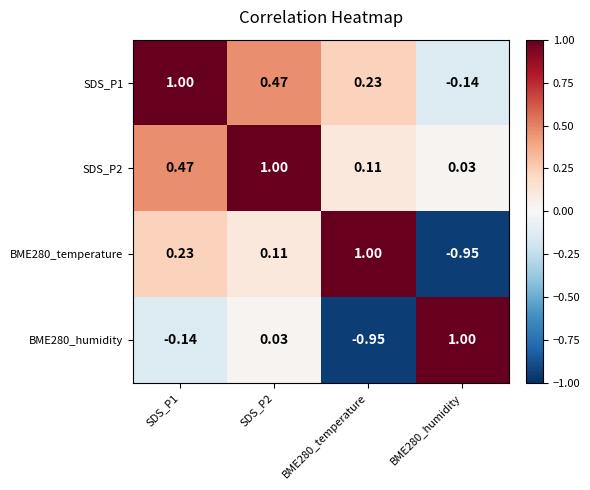

Is the value of BME280_temperature at SDS_P2 greater than the value of SDS_P2 at SDS_P2?

No